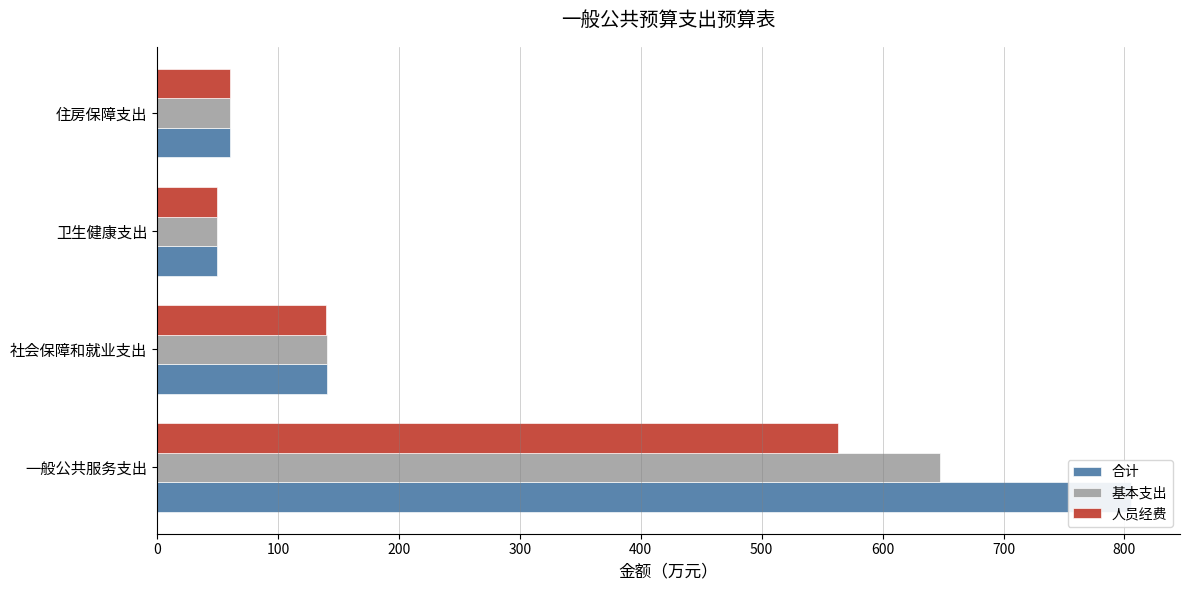

Which series has the widest spread of values?

合计